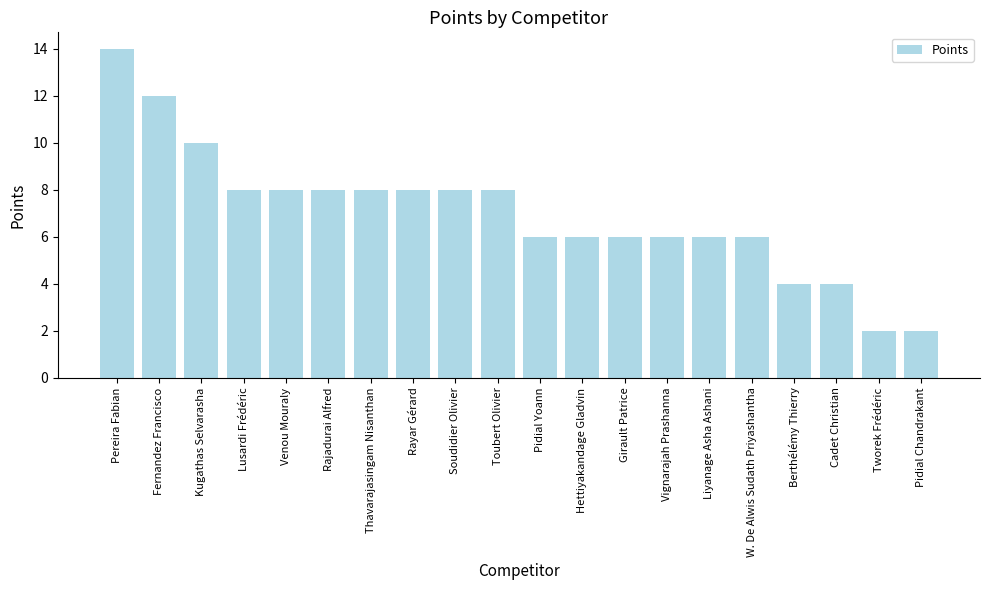

What is the maximum value shown in the chart?

14